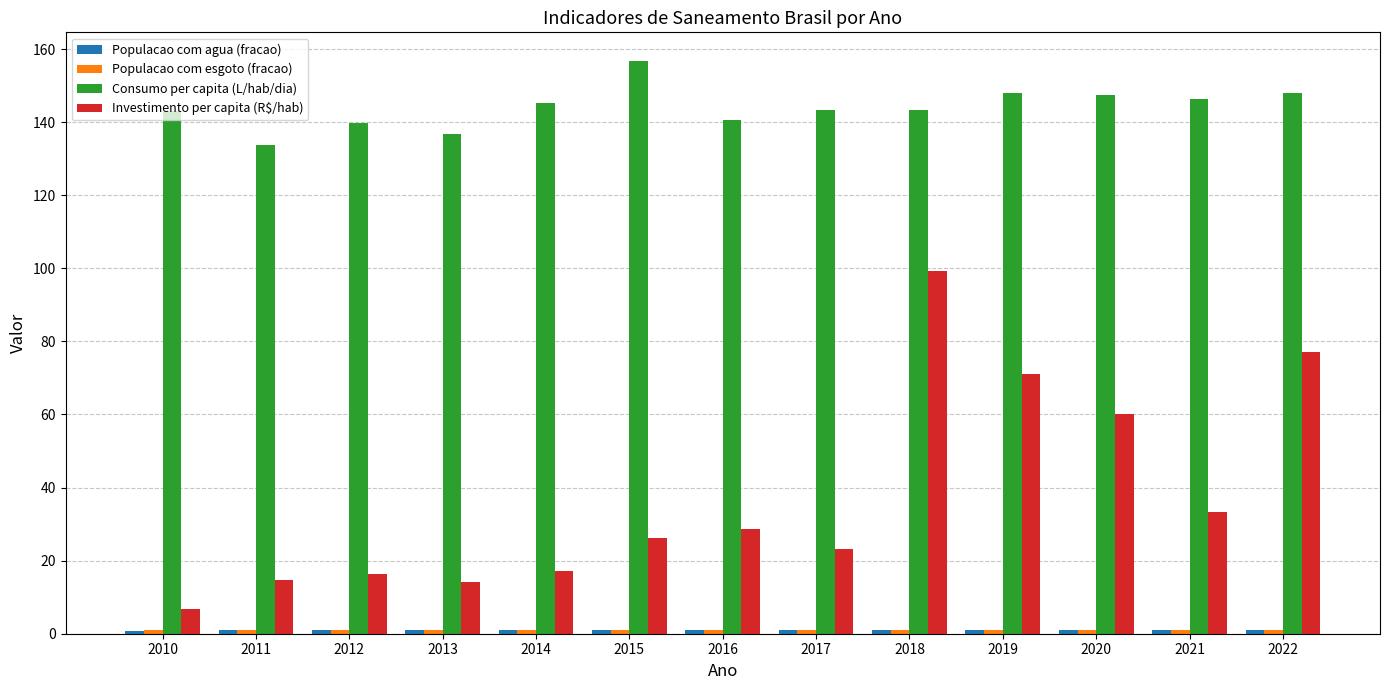

Is it true that Investimento per capita (R$/hab) equals 22.5 at 2021?

False